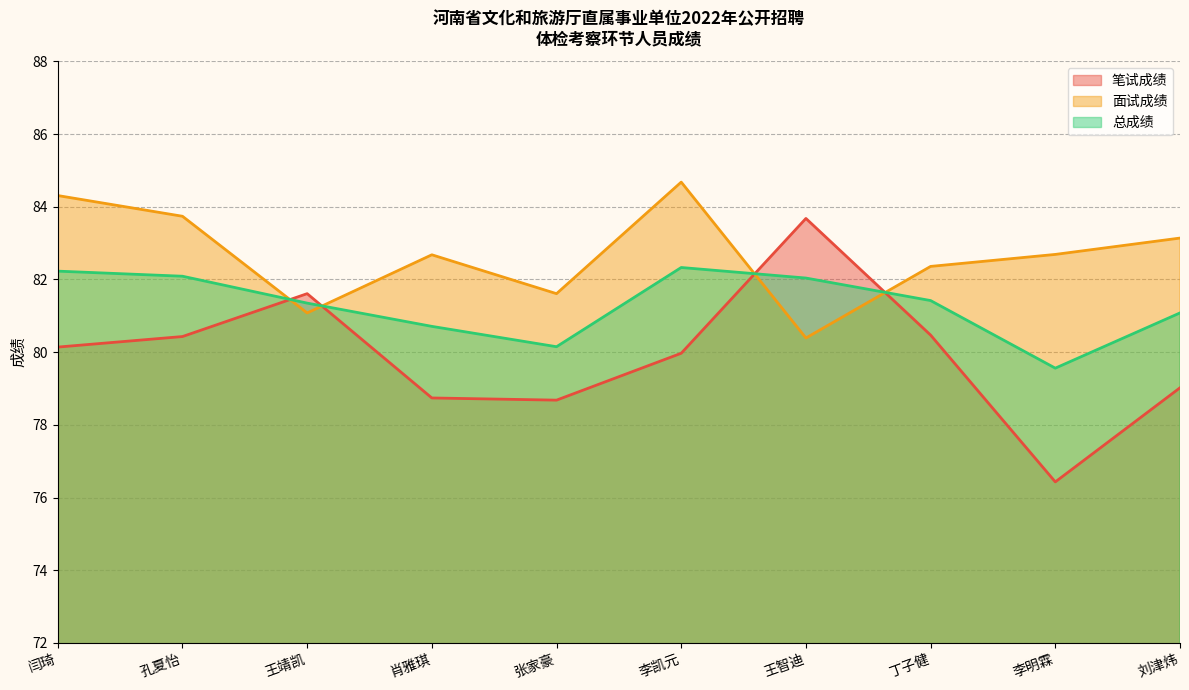

Which series has the largest range (max minus min)?

笔试成绩